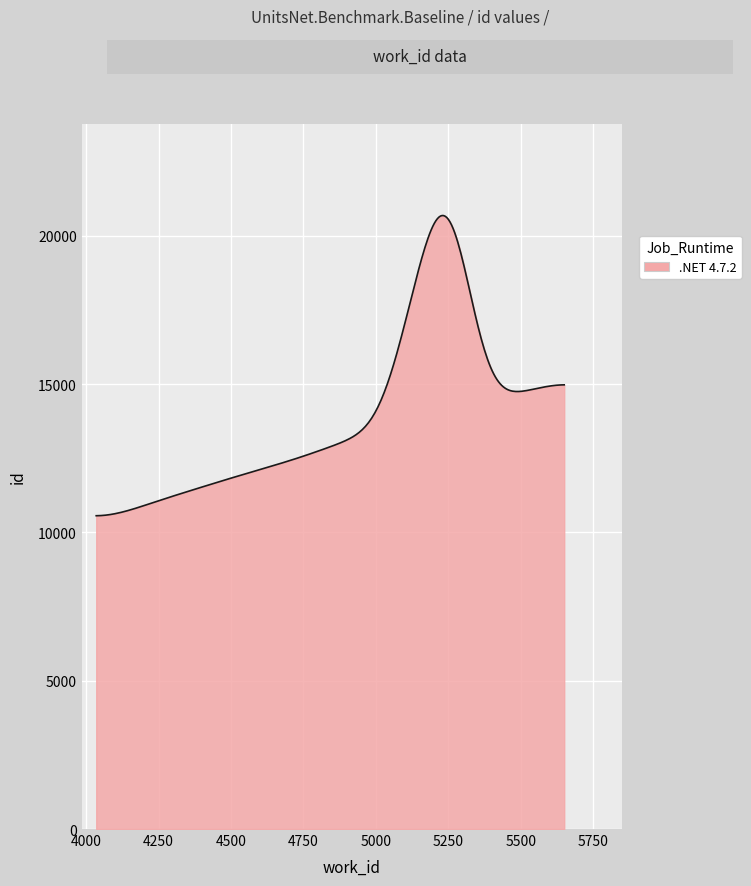

What is the smallest value displayed?

10563.0